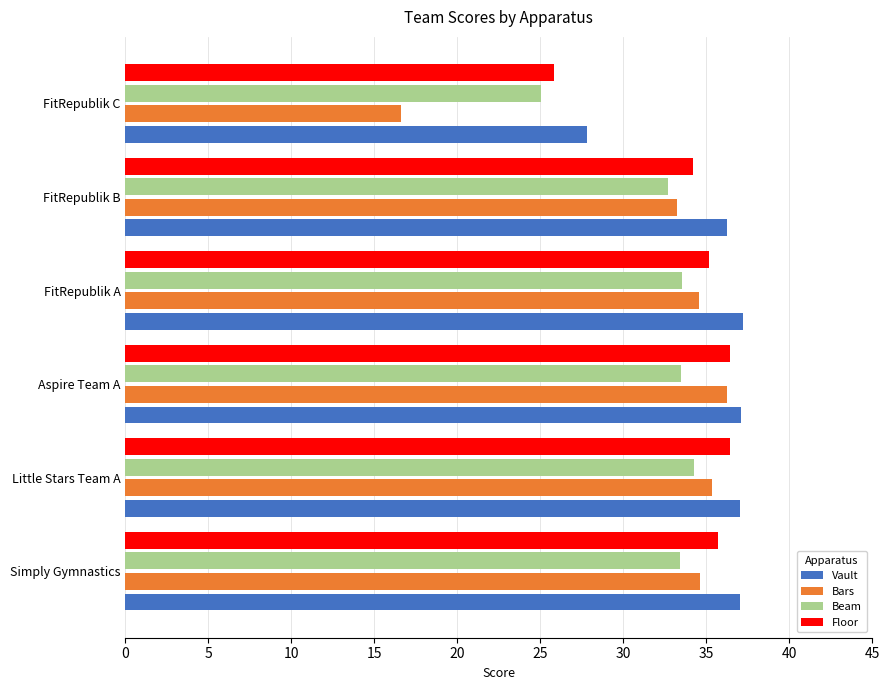

Which series has the widest spread of values?

Bars